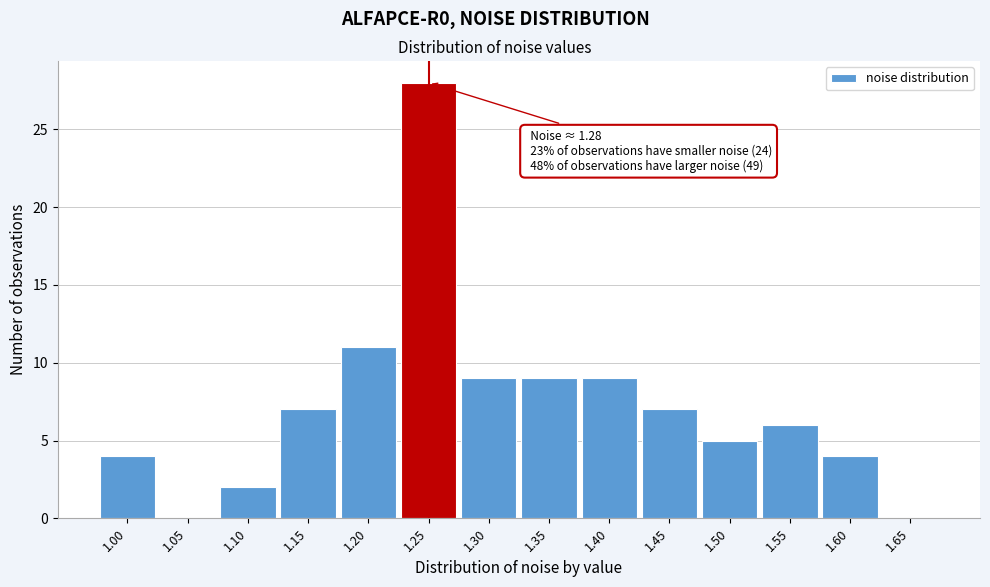

Reading right to left, extract all data points from this chart.

1.65=0	1.60=4	1.55=6	1.50=5	1.45=7	1.40=9	1.35=9	1.30=9	1.25=28	1.20=11	1.15=7	1.10=2	1.05=0	1.00=4